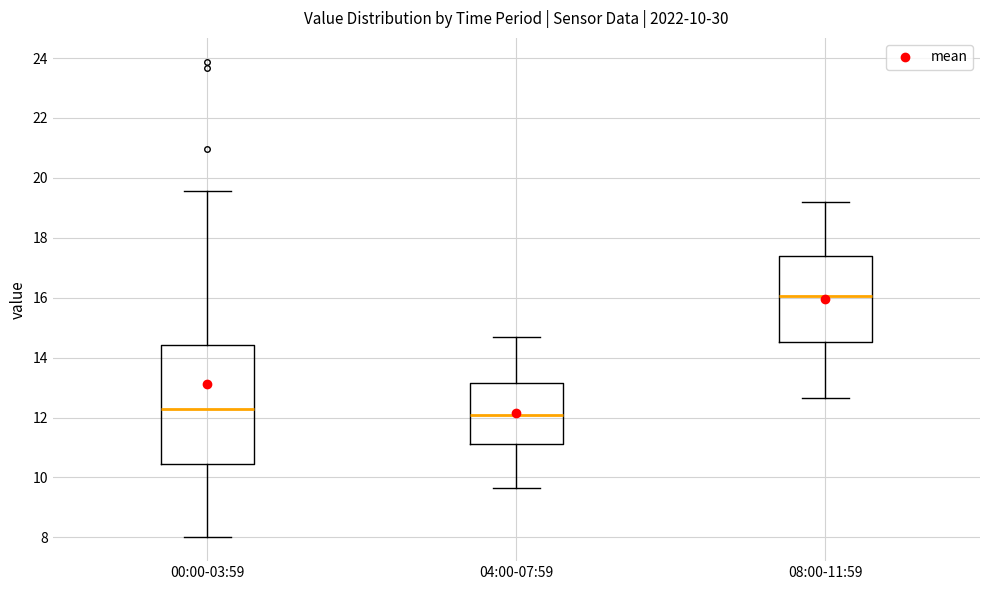

Which box is the tallest, from its lower edge to its upper edge?

00:00-03:59